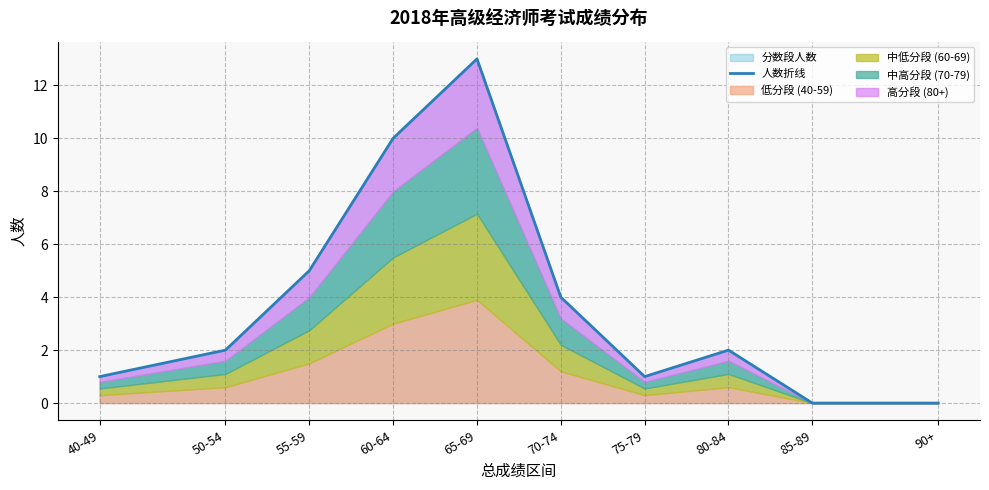

True or false: the data shows 4 at 70-74.

True